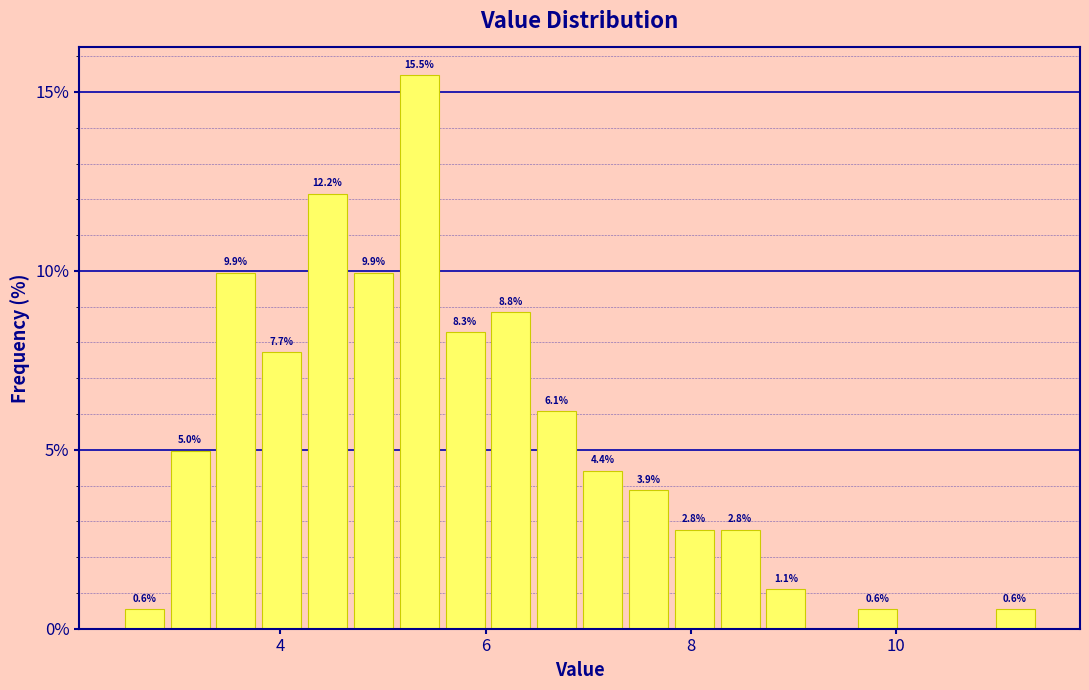

Read against the x-axis, roughly where is the centre of the tallest bar?

5.4